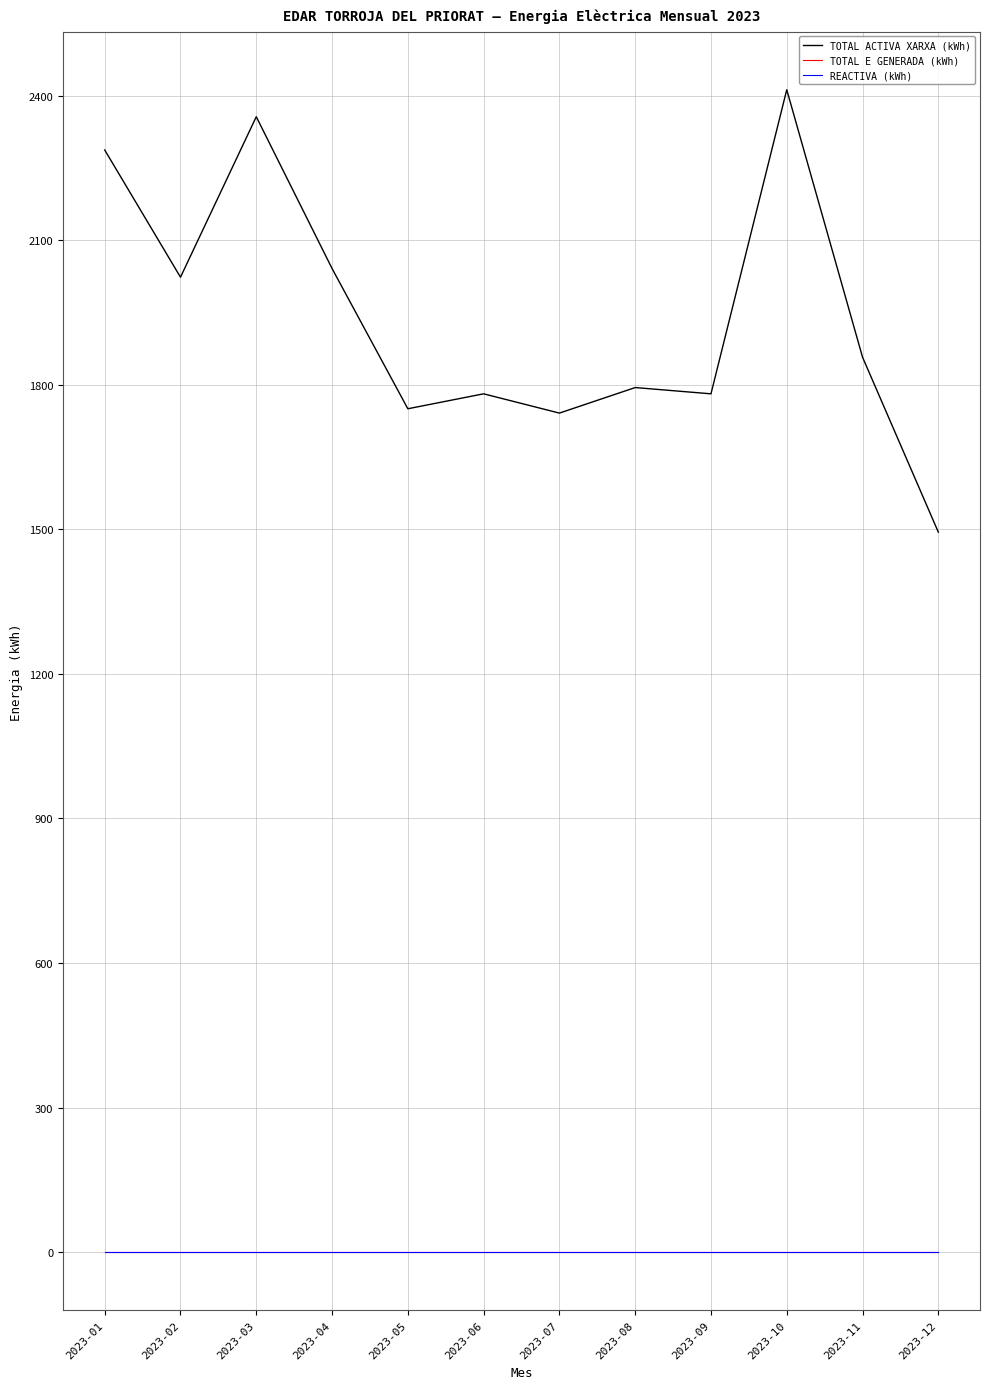

At which category does TOTAL ACTIVA XARXA (kWh) reach its first local valley?

2023-02